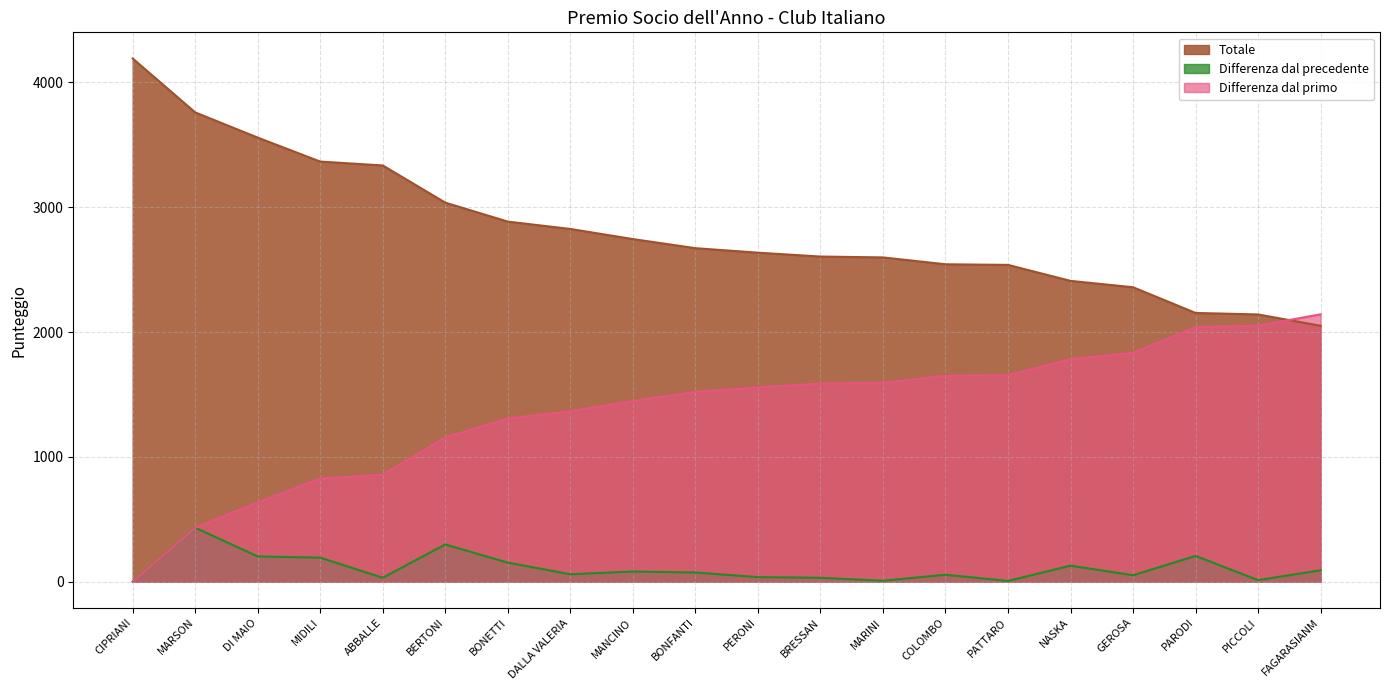

What is the difference between the Totale values at PICCOLI and BERTONI?

896